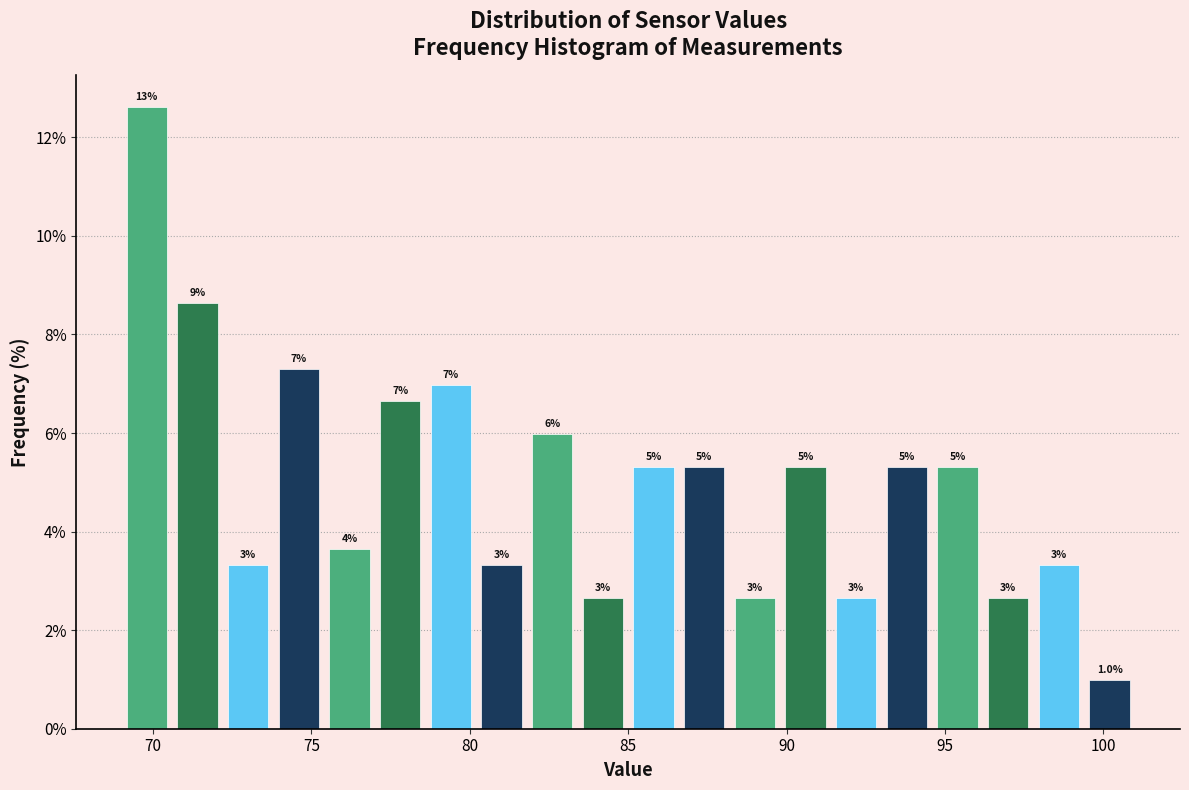

Read against the x-axis, roughly where is the centre of the tallest bar?

70.0